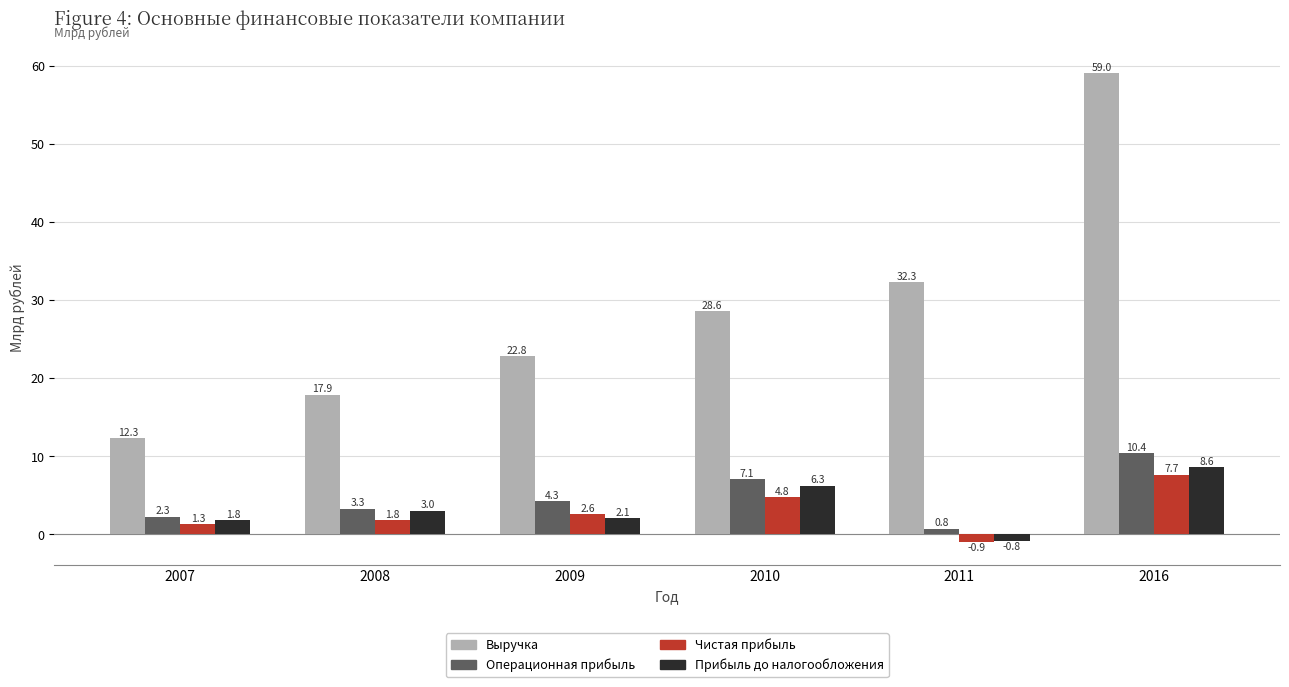

Reading left to right, extract all data points from this chart.

Выручка: 2007=12.3	2008=17.9	2009=22.8	2010=28.6	2011=32.3	2016=59.0
Операционная прибыль: 2007=2.3	2008=3.3	2009=4.3	2010=7.1	2011=0.8	2016=10.4
Чистая прибыль: 2007=1.3	2008=1.8	2009=2.6	2010=4.8	2011=-0.9	2016=7.7
Прибыль до налогообложения: 2007=1.8	2008=3.0	2009=2.1	2010=6.3	2011=-0.8	2016=8.6